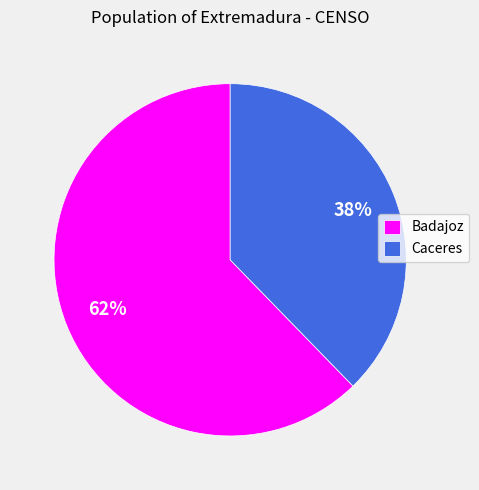

To the nearest percent, what percentage of the pie is Caceres?

38%